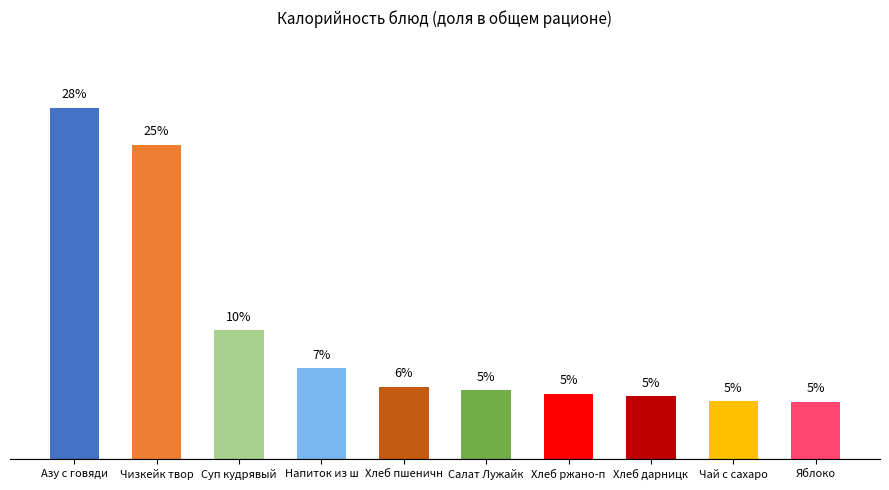

Is it true that the value at Салат Лужайк is 2.0?

False